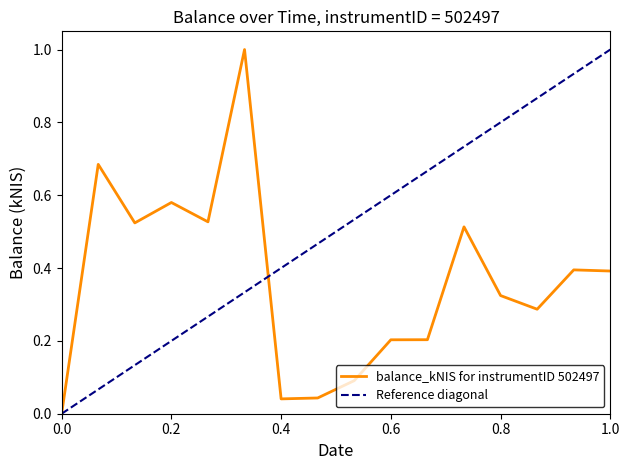

How many values are above zero?

15